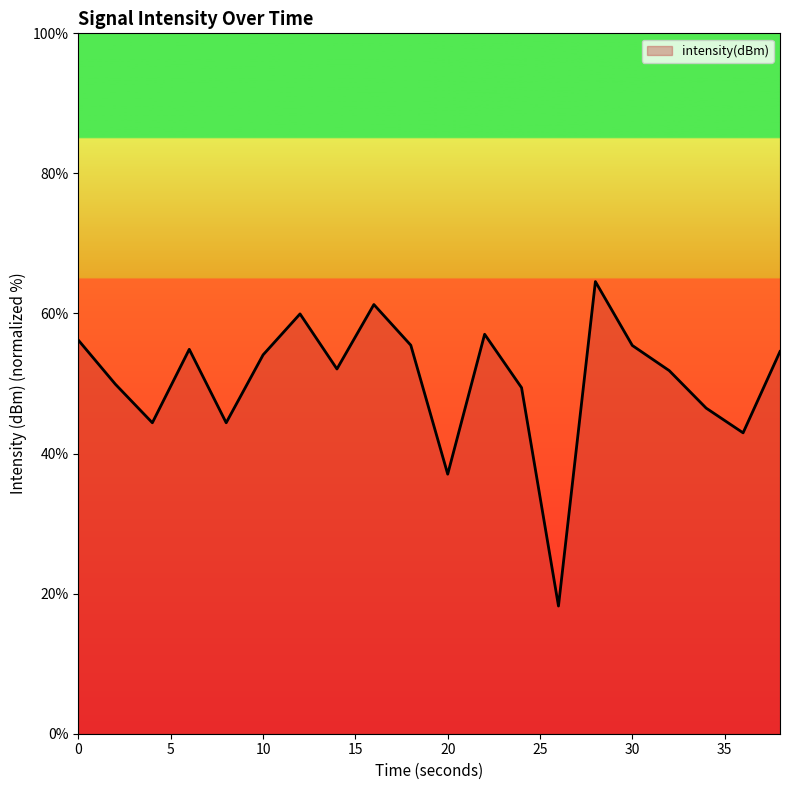

What is the maximum value shown in the chart?

64.6